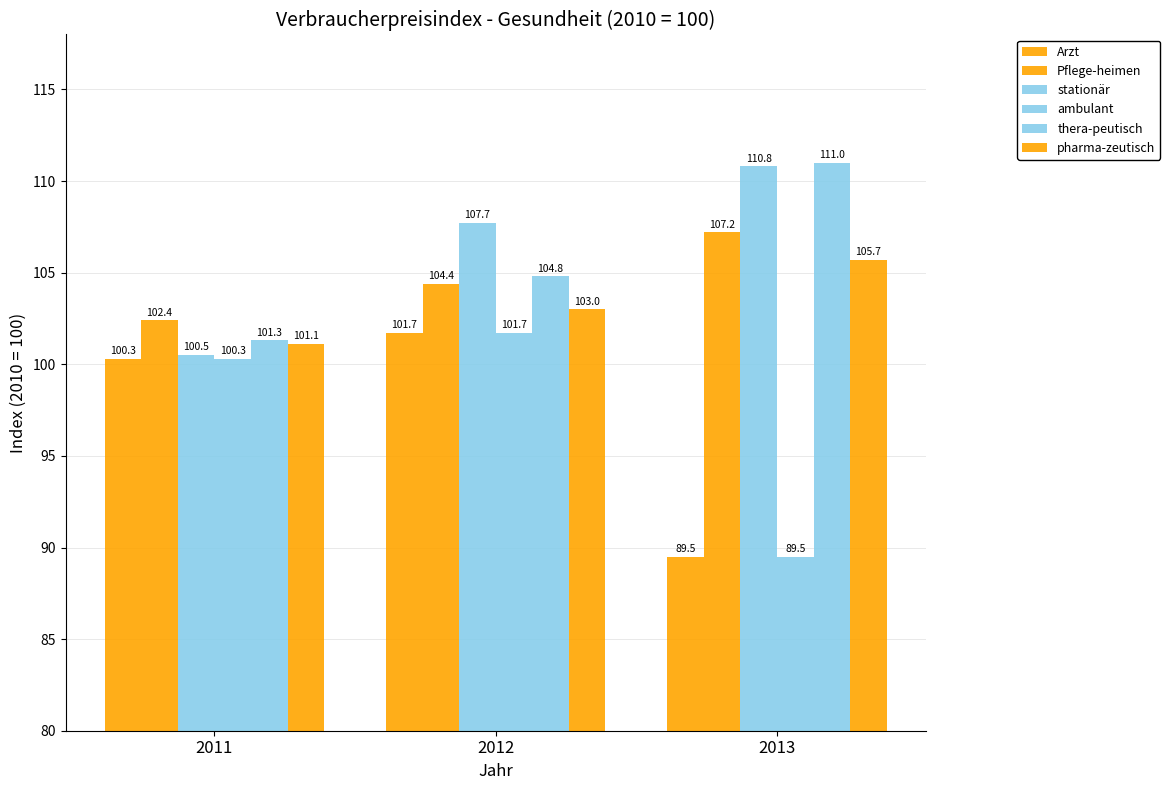

At 2012, list the series in order from smallest to largest.

Arzt, ambulant, pharma-zeutisch, Pflege-heimen, thera-peutisch, stationär